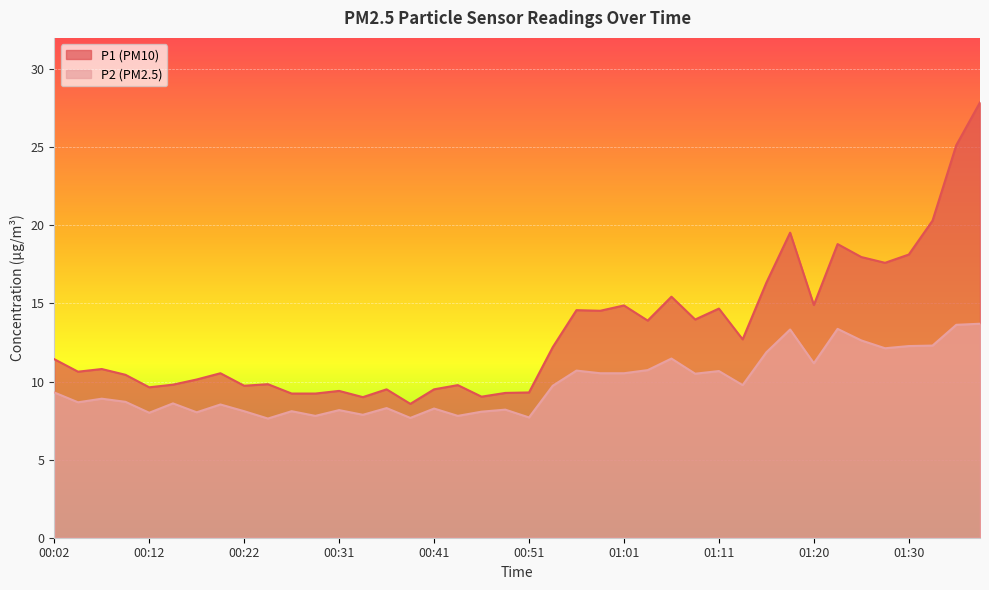

What is the total value across all series at 00:24?

17.5